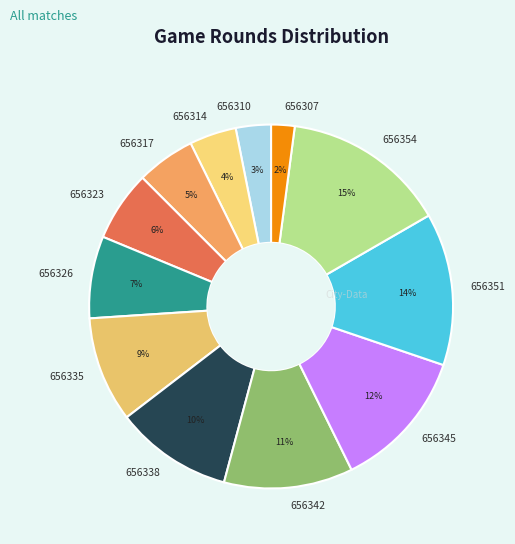

Do 656317 and 656342 together represent more than half of the pie?

No